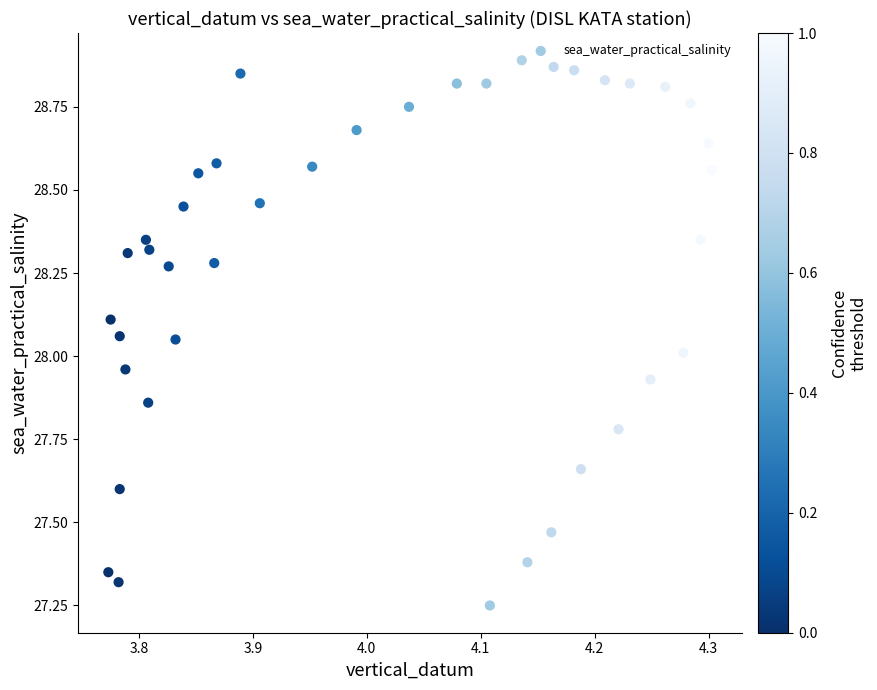

What is the range of X values (max minus min)?

0.5